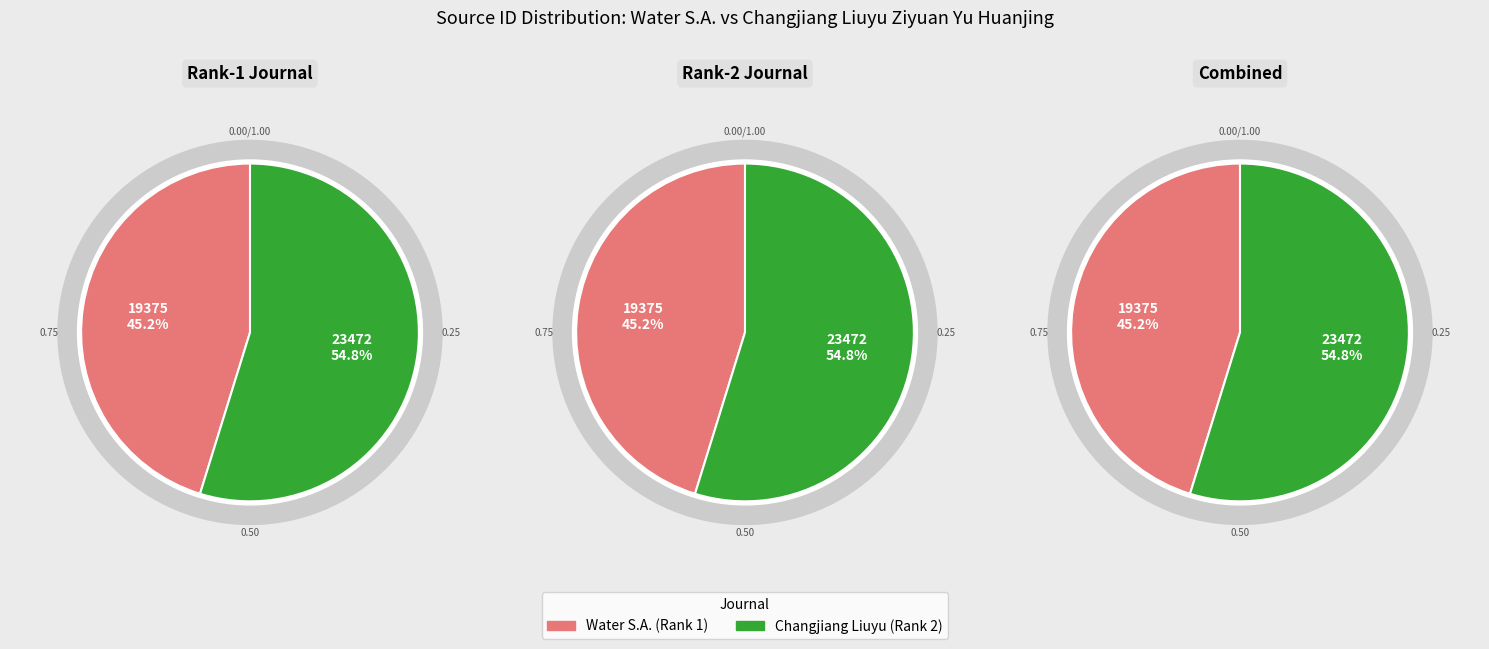

To the nearest percent, what is the average slice percentage?

50%